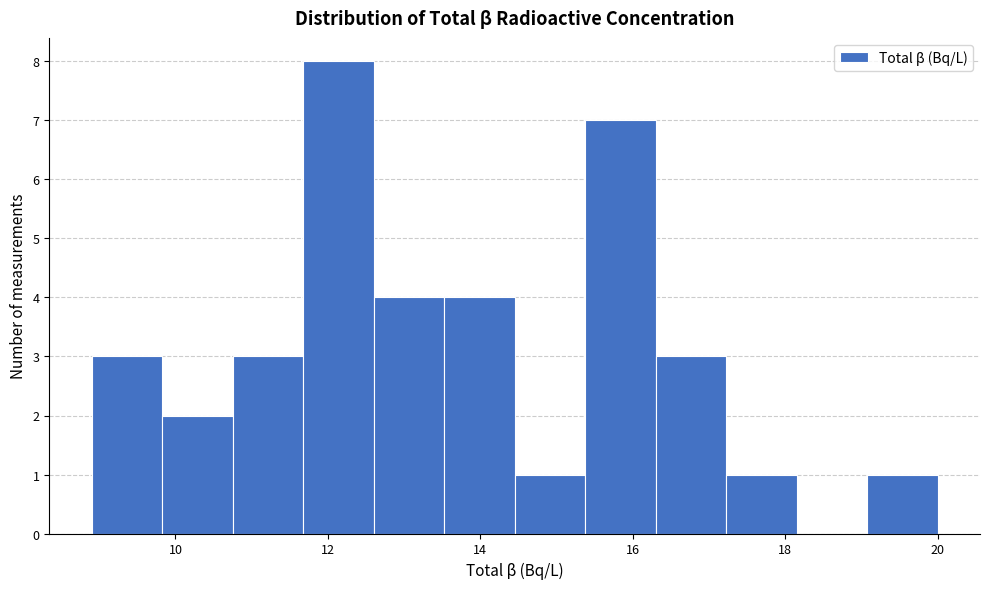

What is the height of the bar covering 17.2 to 18.2 on the x-axis? Neither the bar edges nor the heights are printed on the chart, so give them approximately, as read against the axes.

1